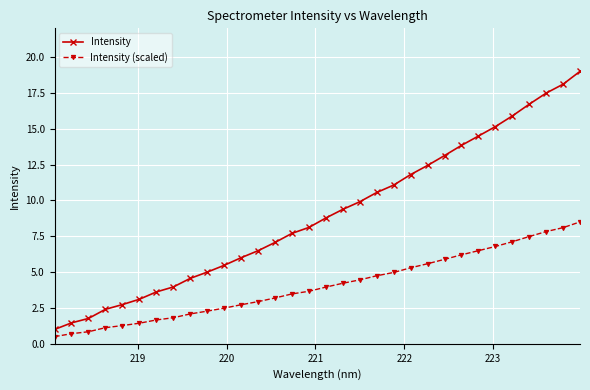

True or false: Intensity (scaled) and Intensity cross at least once.

False